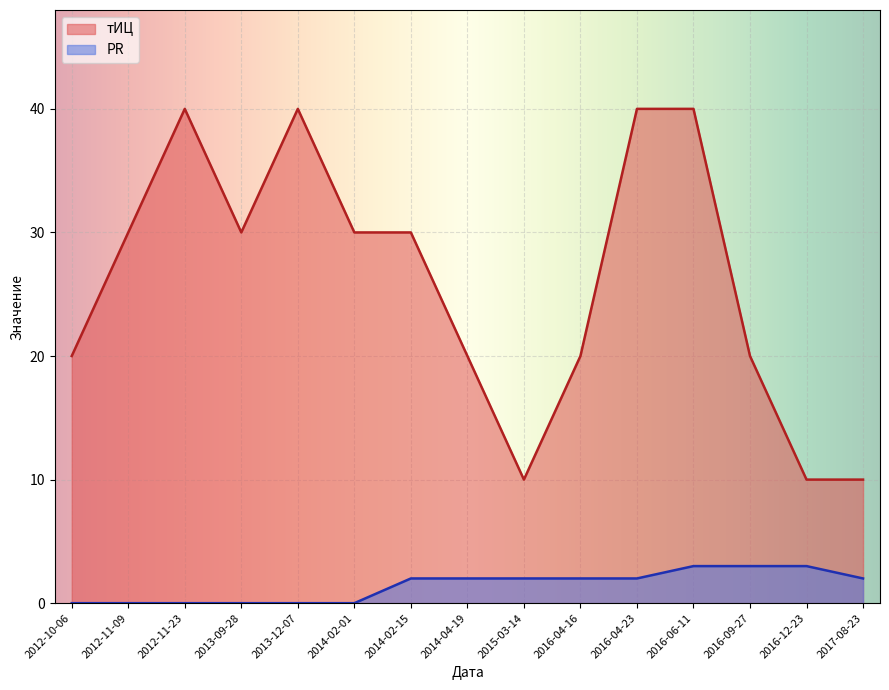

Is it true that PR equals 0 at 2014-02-01?

True